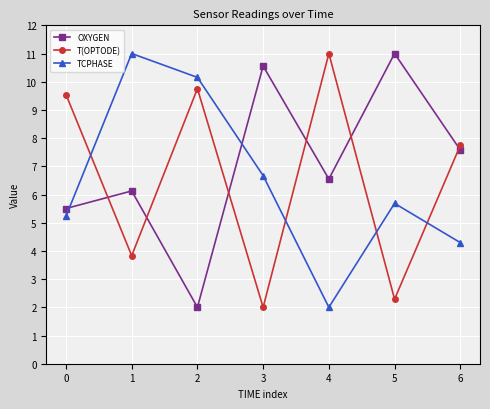

Reading left to right, extract all data points from this chart.

OXYGEN: 5.5	6.1	2.0	10.6	6.5	11.0	7.6
T(OPTODE): 9.5	3.8	9.8	2.0	11.0	2.3	7.7
TCPHASE: 5.2	11.0	10.2	6.7	2.0	5.7	4.3